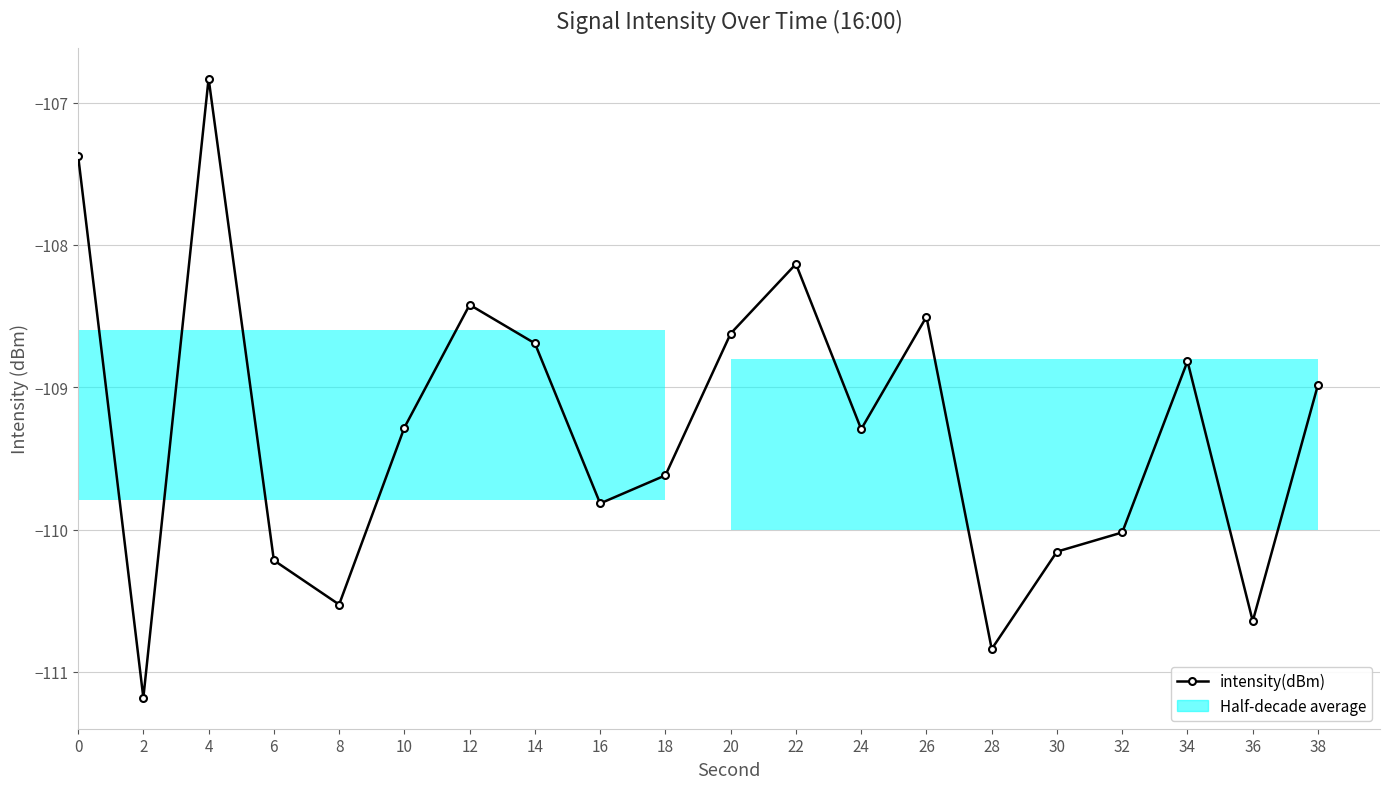

What is the sum of all values?

-2186.0